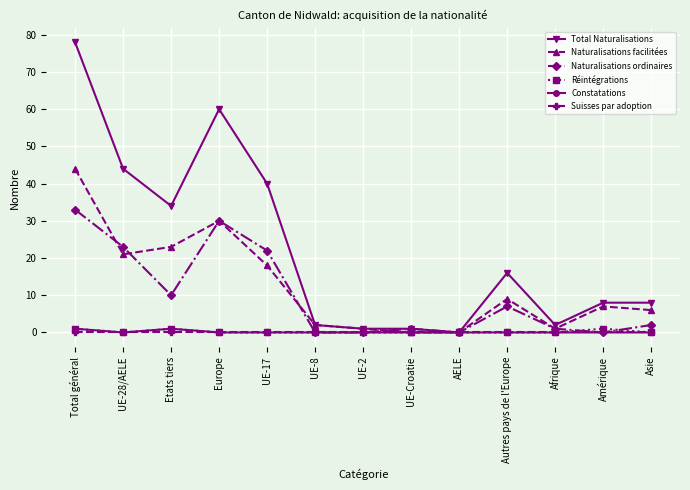

True or false: Constatations has more than 0 interior local peaks.

True